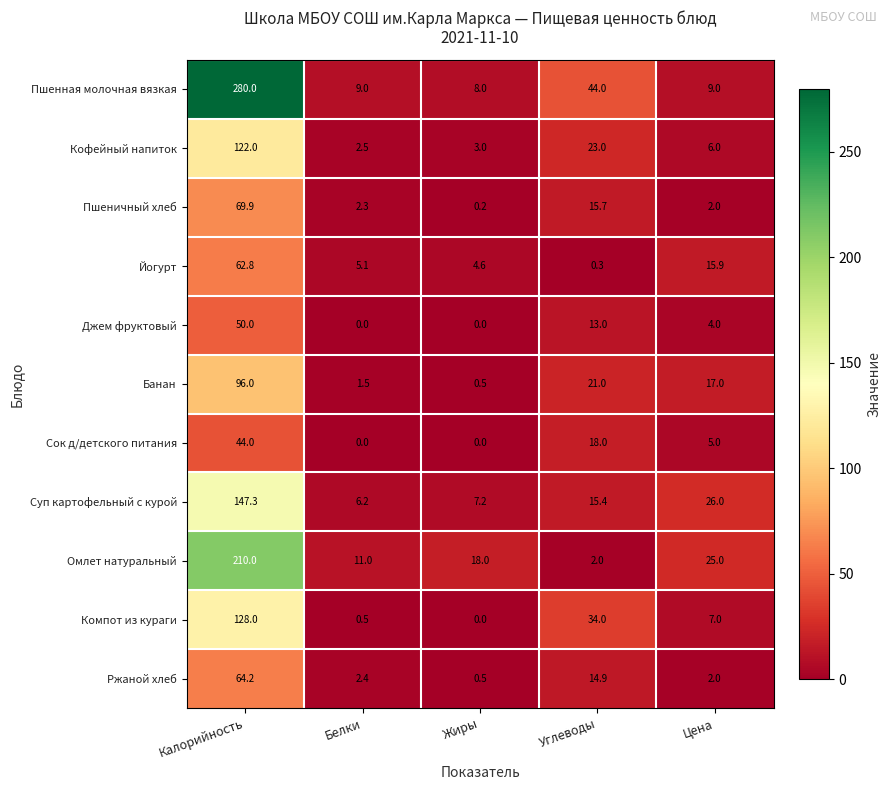

Which category has the highest value across all series?

Калорийность